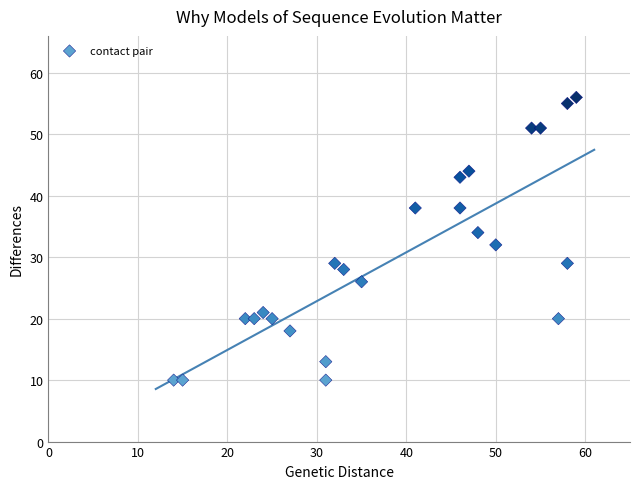

What is the range of Y values (max minus min)?

46